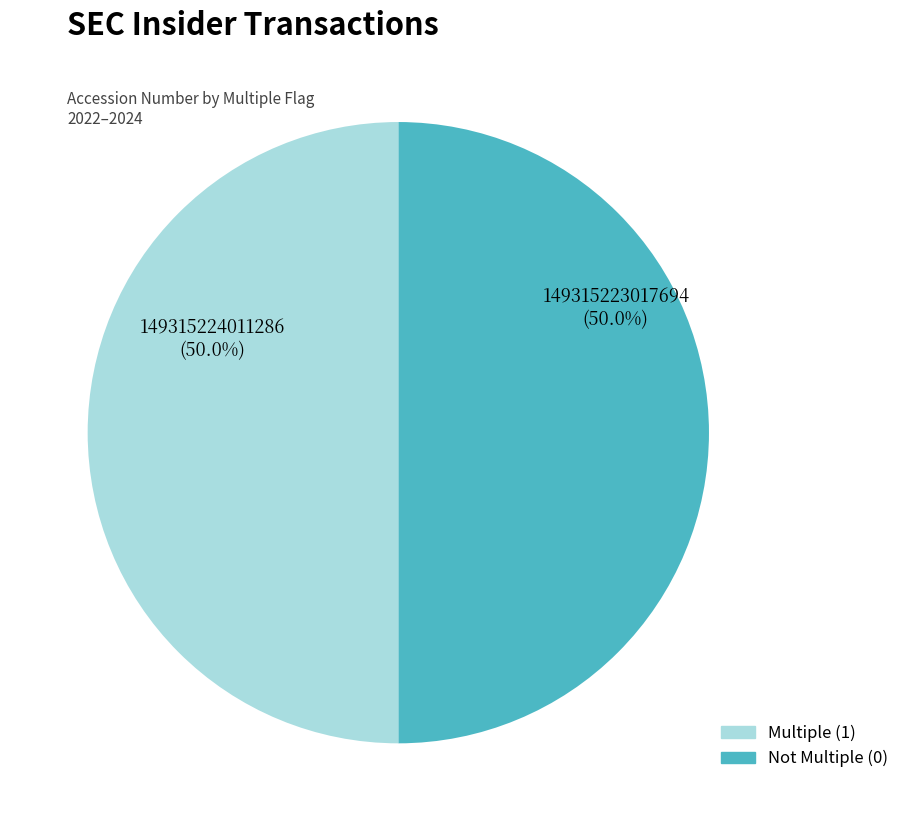

How many slices are in this pie chart?

2